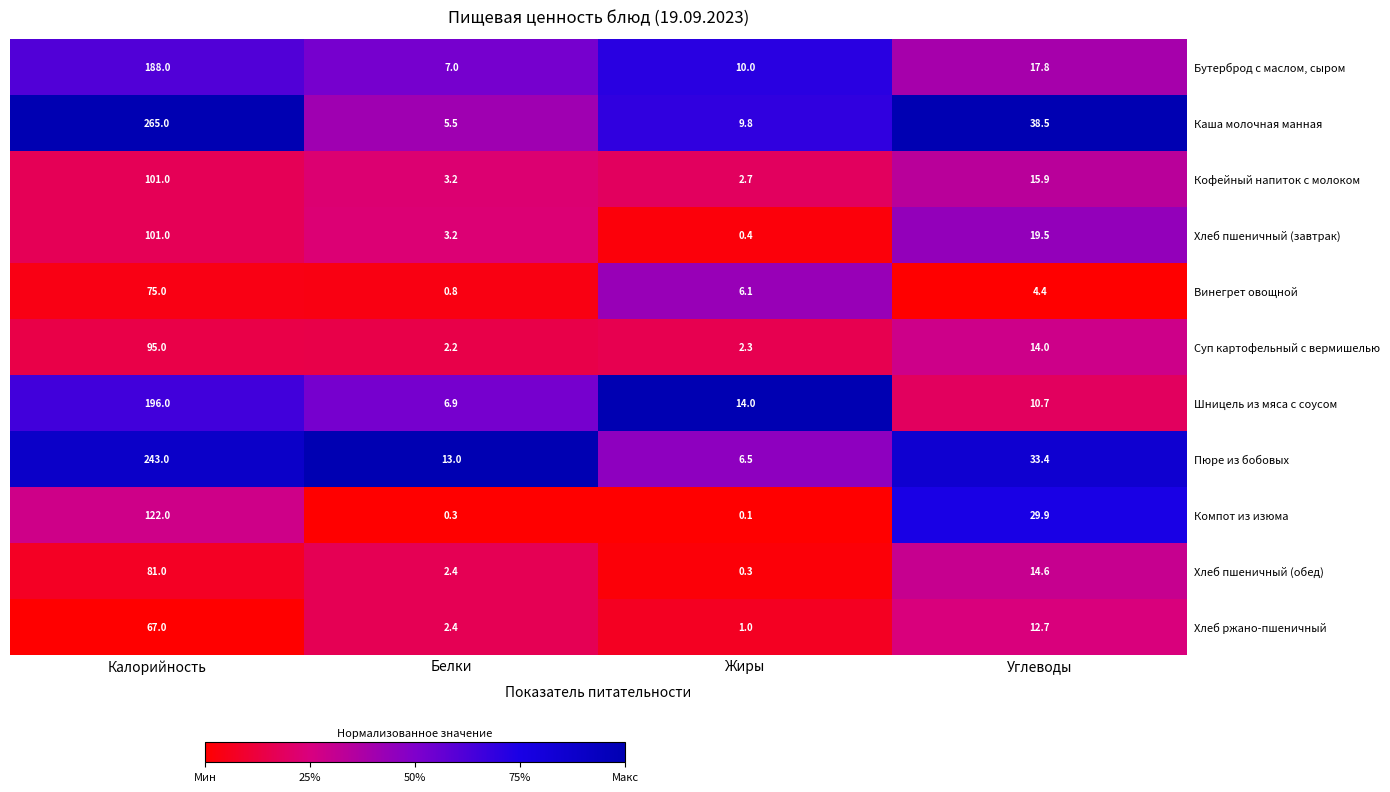

True or false: Хлеб пшеничный (завтрак) has a value of 5.0 at Углеводы.

False